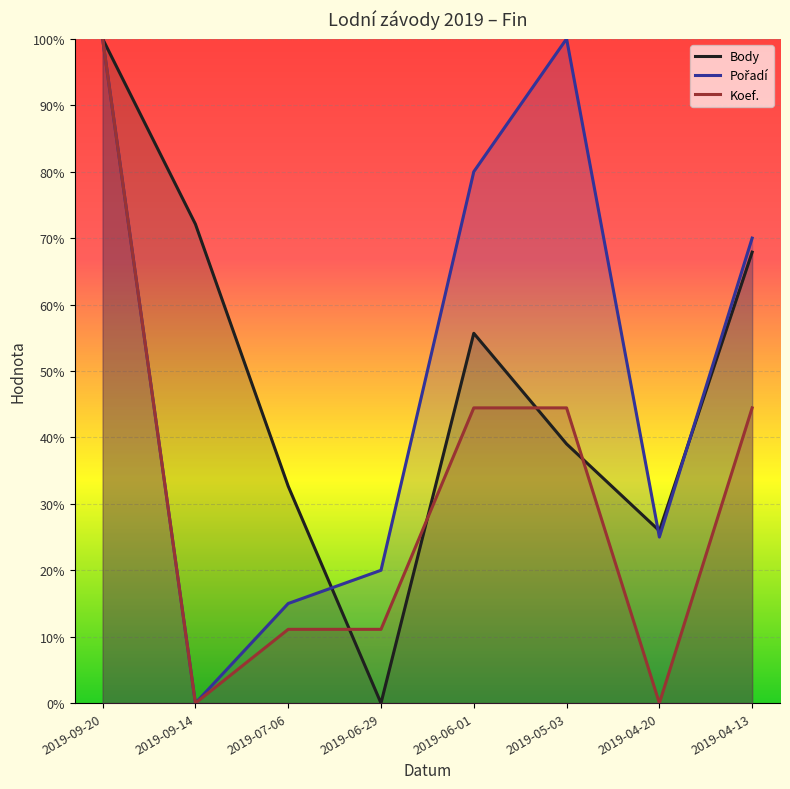

What is the label of the 2nd point from the right?

2019-04-20